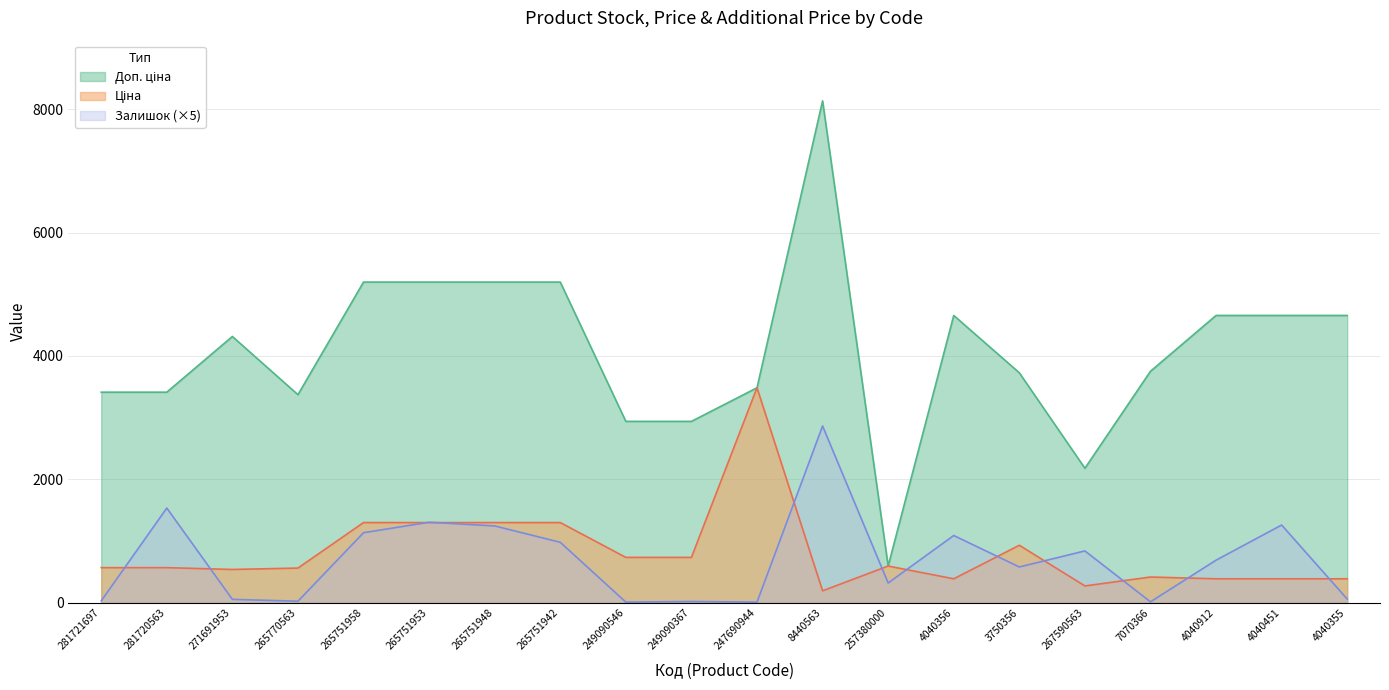

What is the difference between the second highest and minimum values in the Залишок series?

1525.0